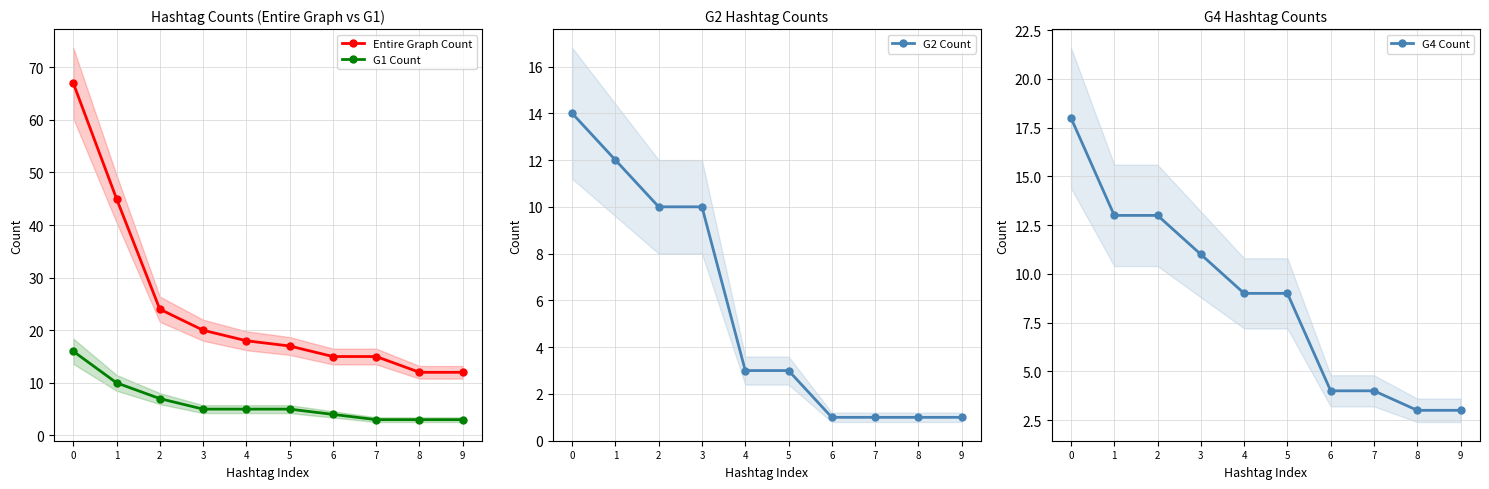

Which has a higher value, 2 or 6?

2